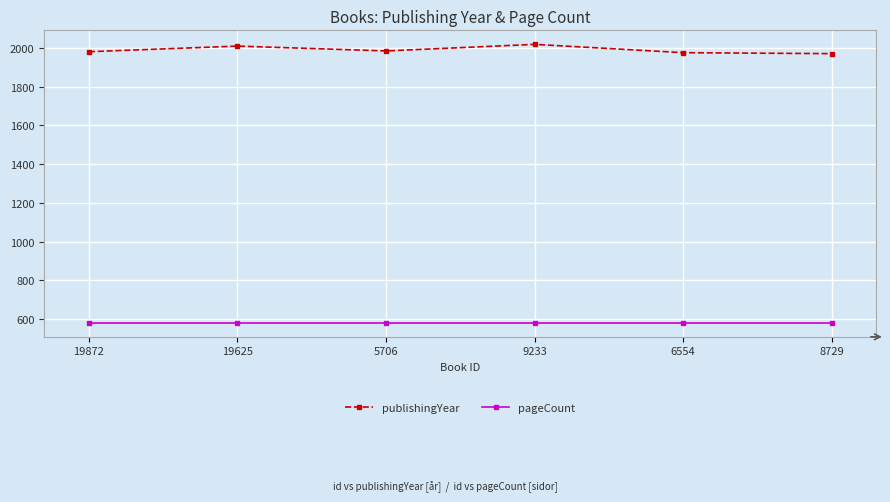

What is the difference between the highest and lowest values at 5706?

1405